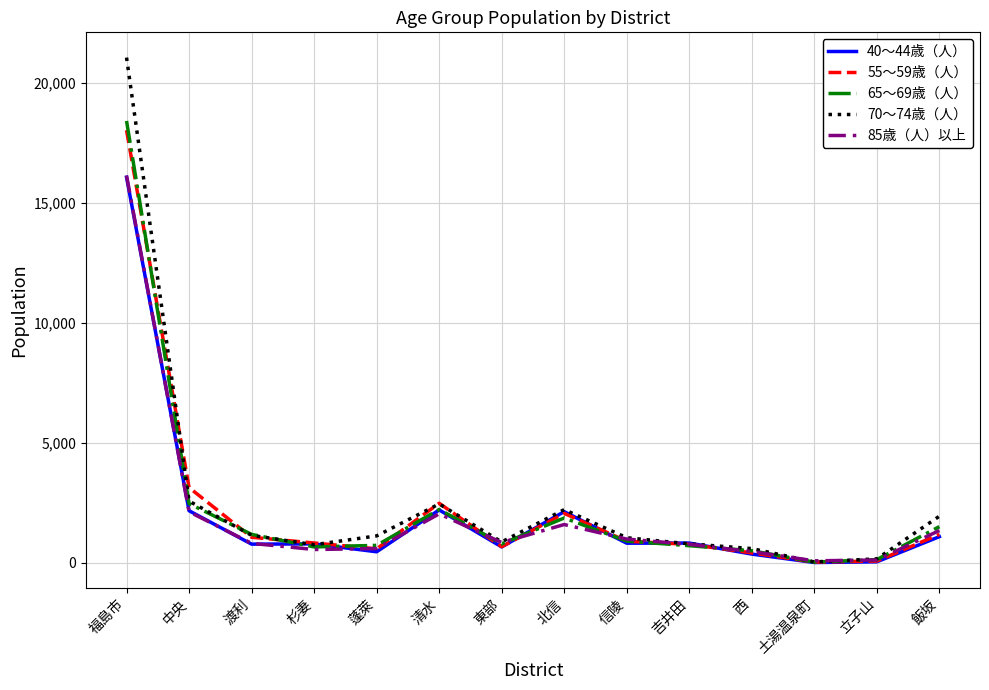

After their last crossing, which series has the higher values: 55～59歳（人） or 70～74歳（人）?

70～74歳（人）